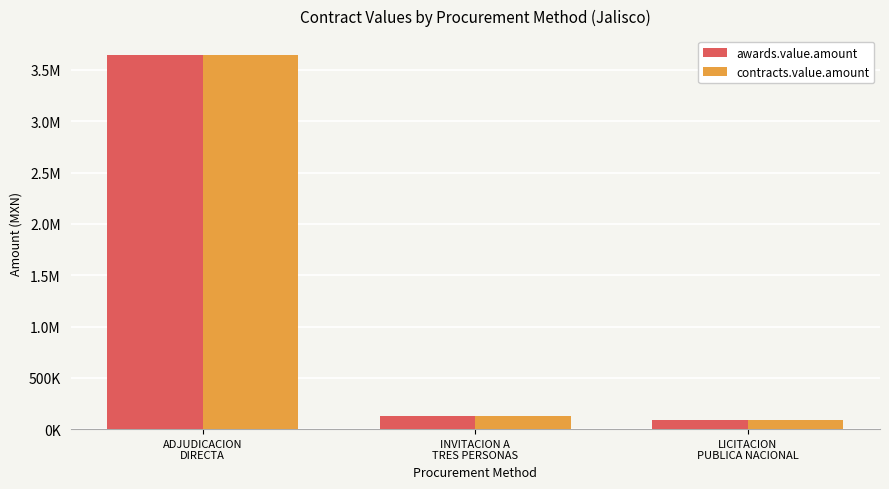

Rank the series by their maximum value, from highest to lowest.

awards.value.amount, contracts.value.amount